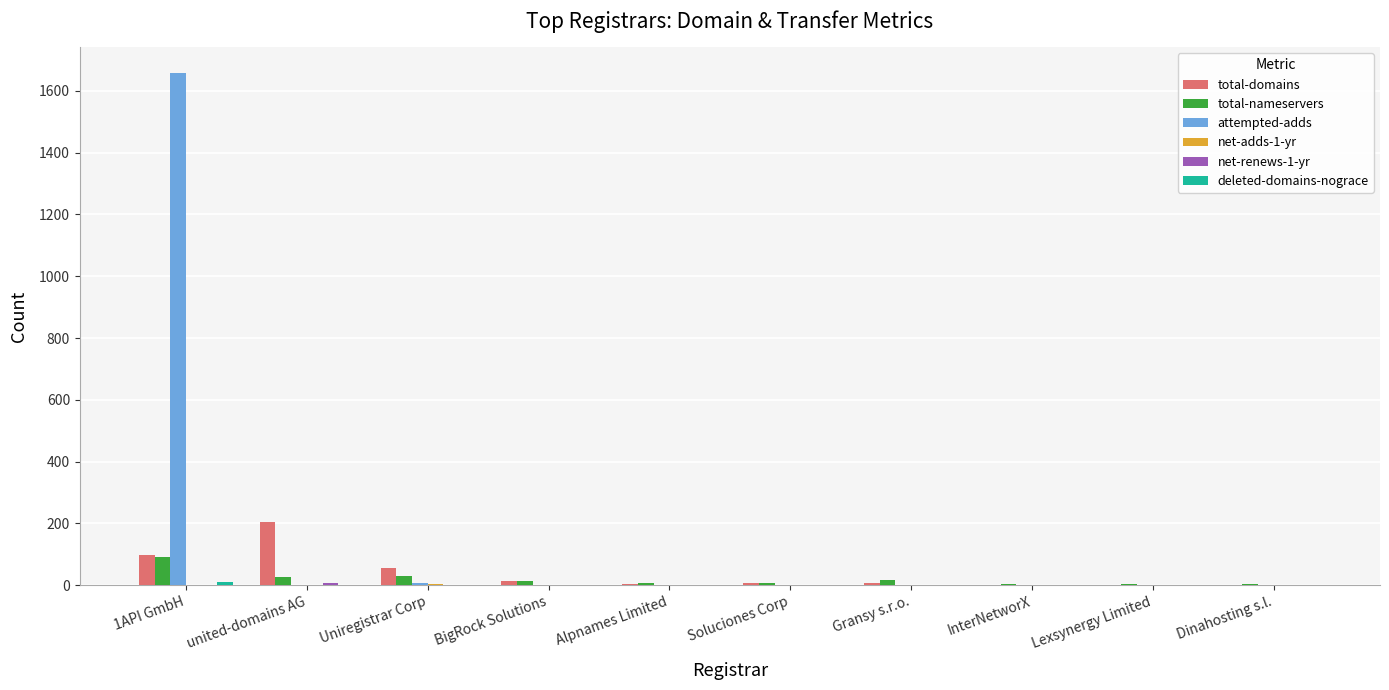

How many data points does each series have?

10